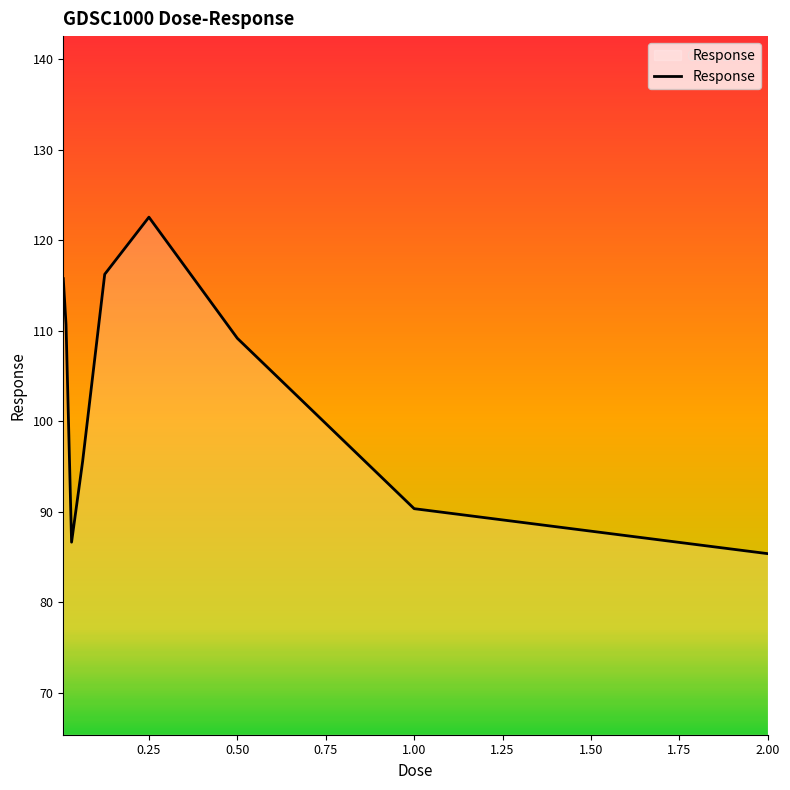

What is the difference between the maximum and minimum values?

37.2